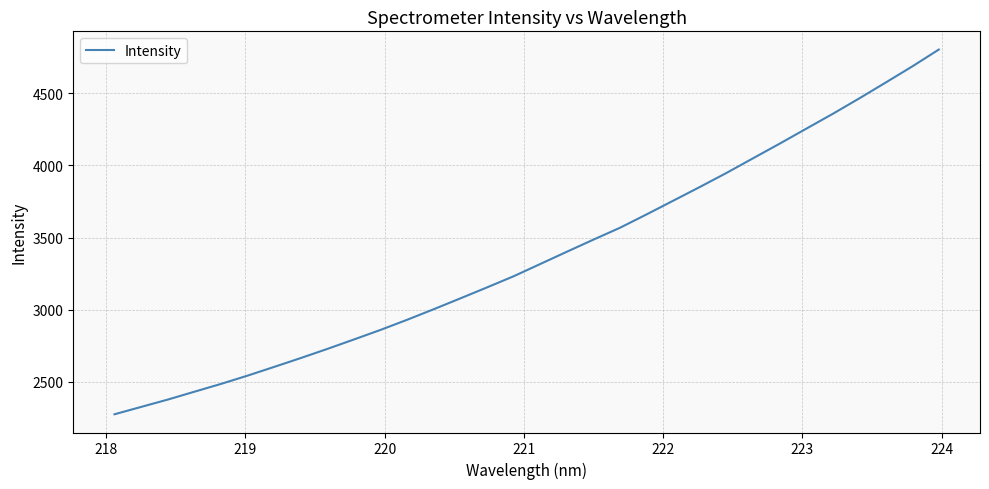

What is the minimum value shown in the chart?

2276.4